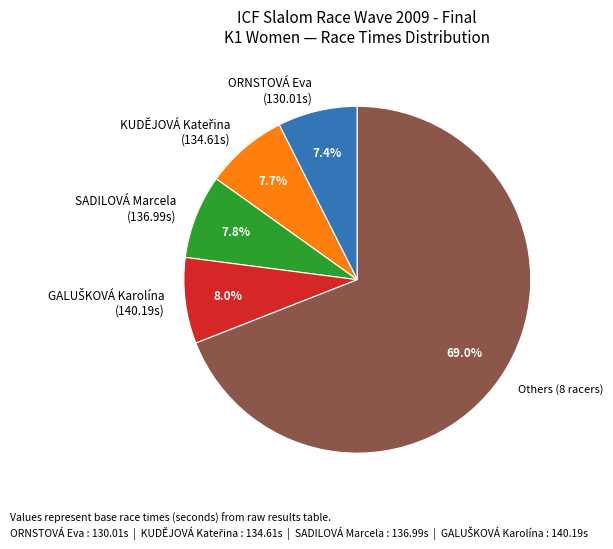

Is there a majority slice in this chart?

Yes